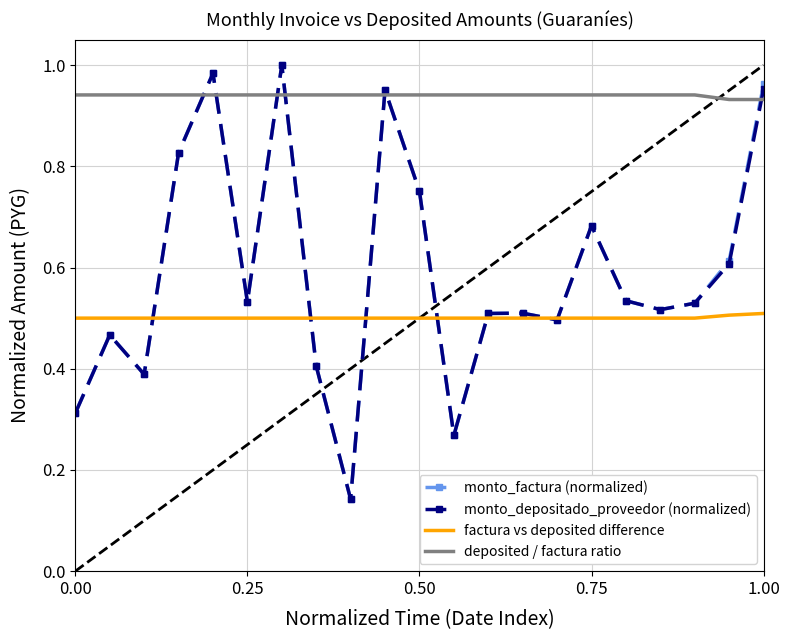

Which series has the largest total across all categories?

deposited / factura ratio